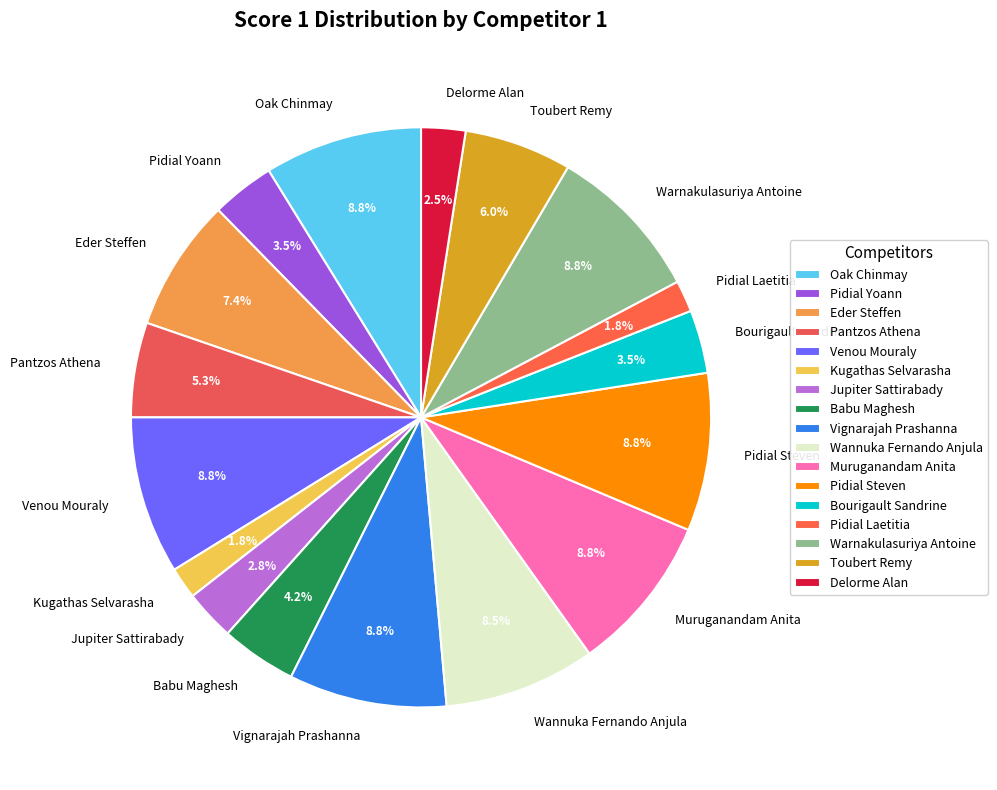

Count the number of slices in the pie.

17